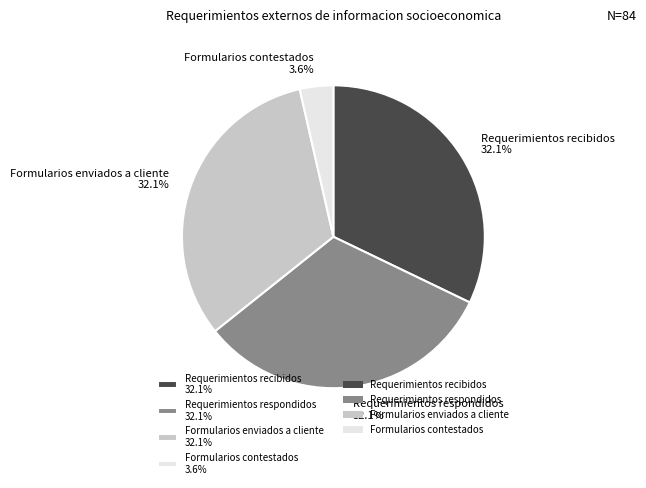

Which has a higher value, Requerimientos recibidos or Formularios contestados?

Requerimientos recibidos